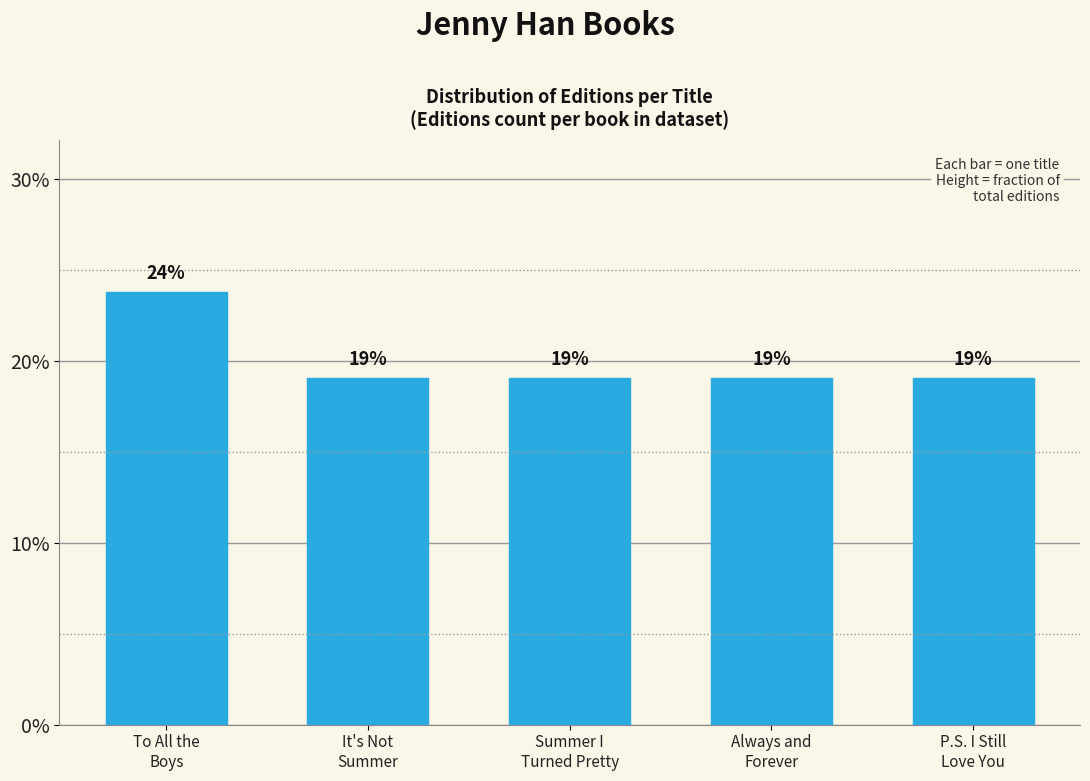

Are the bars horizontal?

No